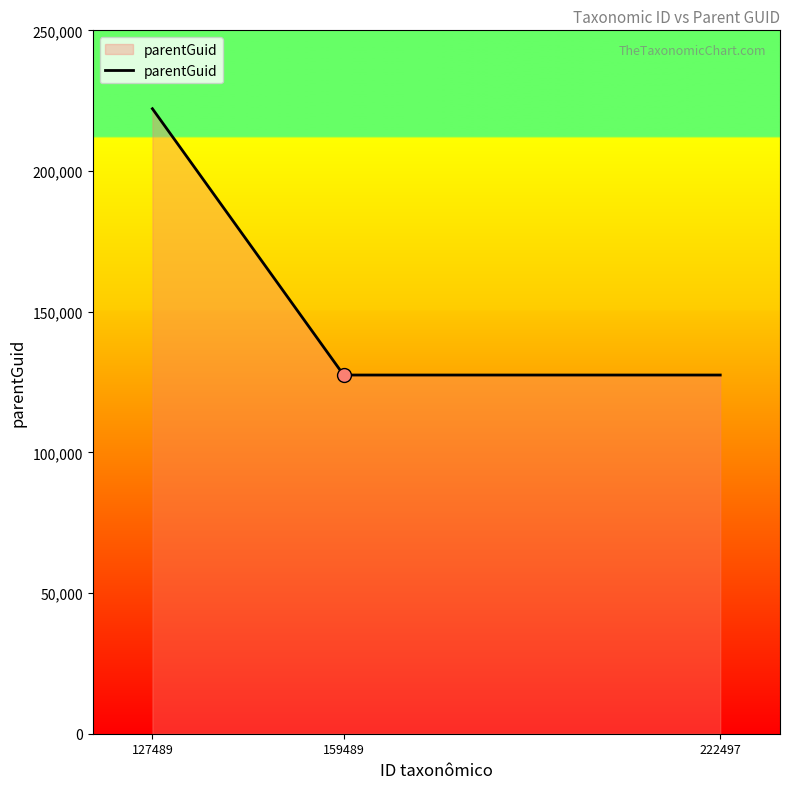

What is the ratio of the value at 127489 to the value at 159489?

1.7